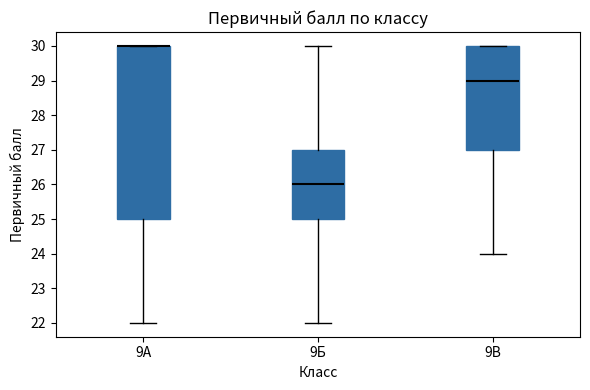

Reading left to right, read every box against the y-axis: the position of its median line, the range the box covers, and the ends of its whiskers. The values are not printed on the chart, so give them approximately, as read against the axis.

9А: median 30 (drawn on the box's upper edge), box 25 to 30, whiskers 22 to 30
9Б: median 26, box 25 to 27, whiskers 22 to 30
9В: median 29, box 27 to 30, whiskers 24 to 30